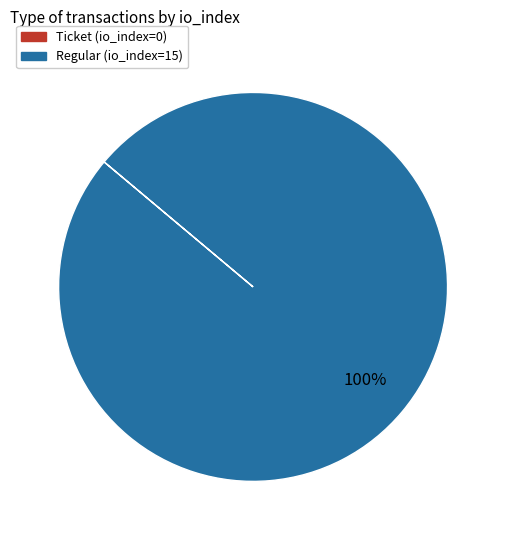

To the nearest percent, what is the difference between the largest and smallest slice percentages?

100%